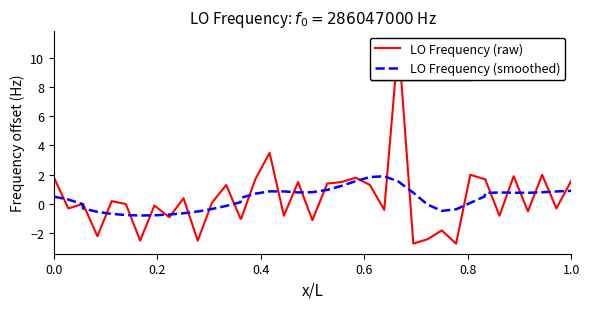

What is the maximum value for LO Frequency (smoothed)?

1.9